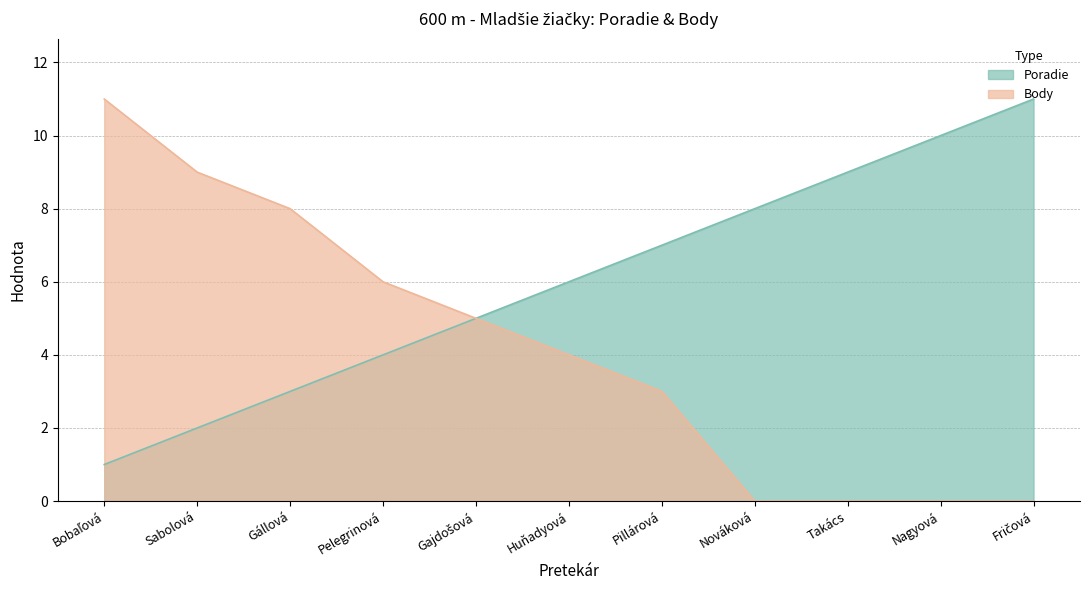

At which label does Body reach its minimum?

Nováková